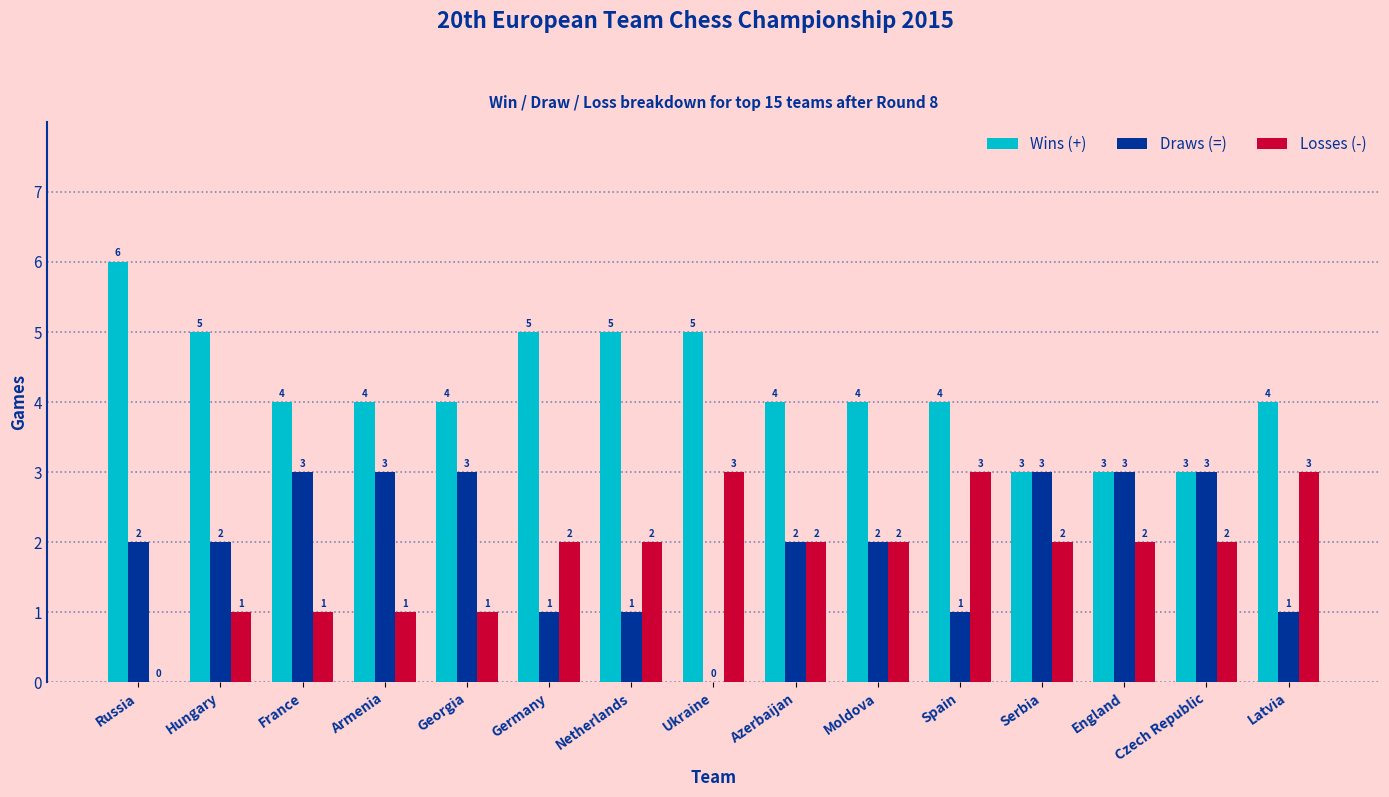

What is the sum of the Draws (=) values at Armenia and Azerbaijan?

5